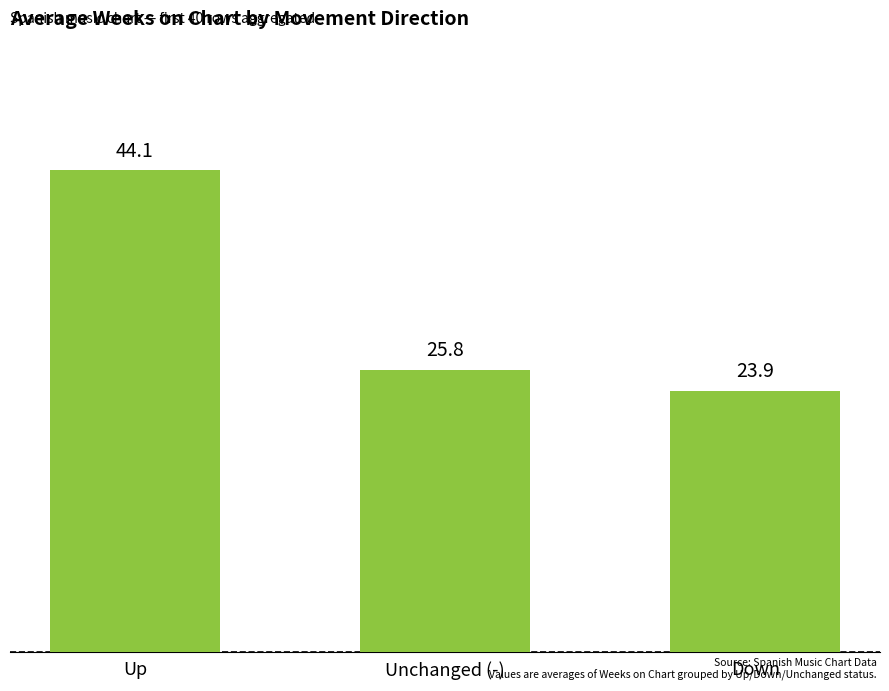

What is the minimum value shown in the chart?

23.9